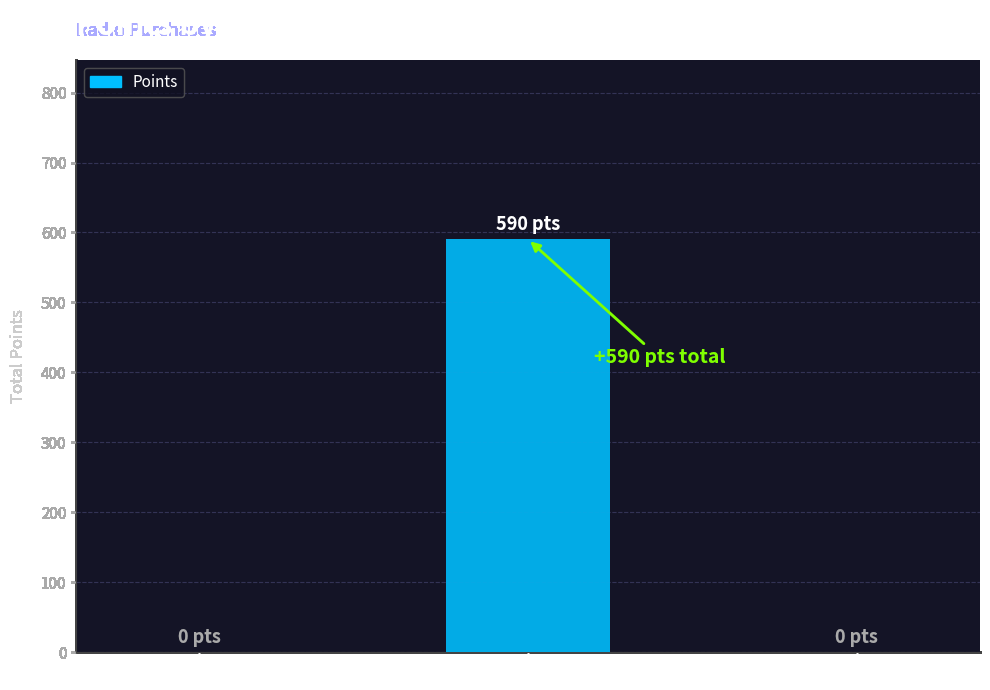

What is the change in value from WMHT to Echoes?

-590